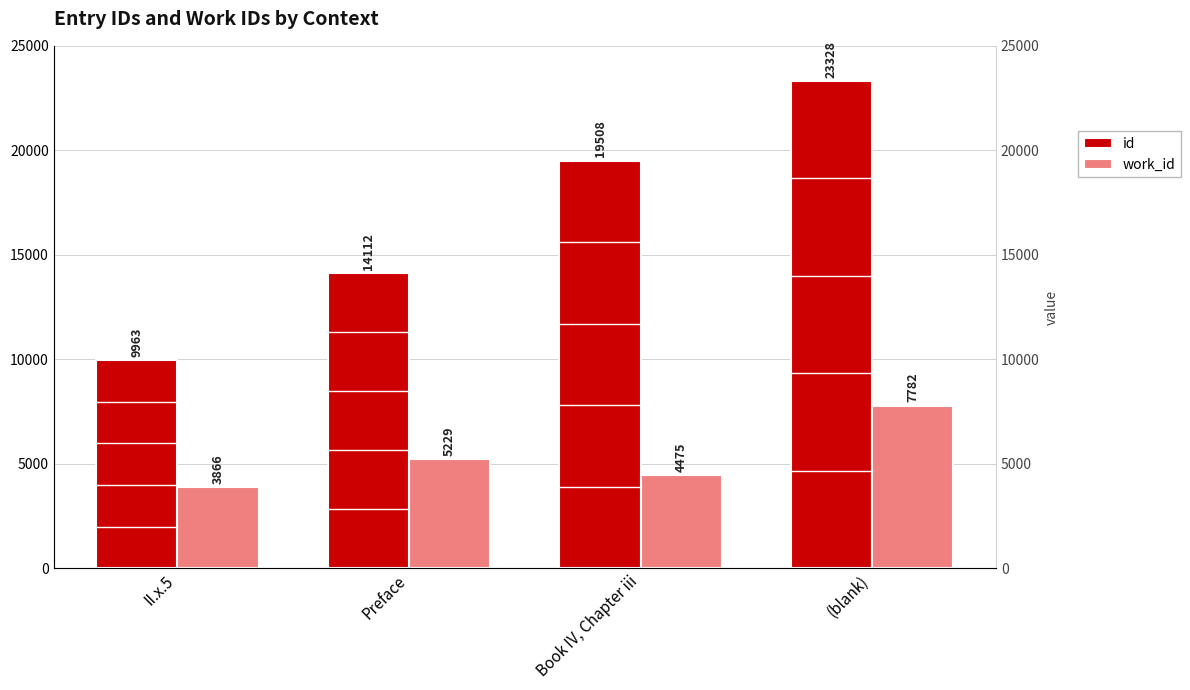

Rank the categories by id value from lowest to highest.

II.x.5, Preface, Book IV, Chapter iii, (blank)